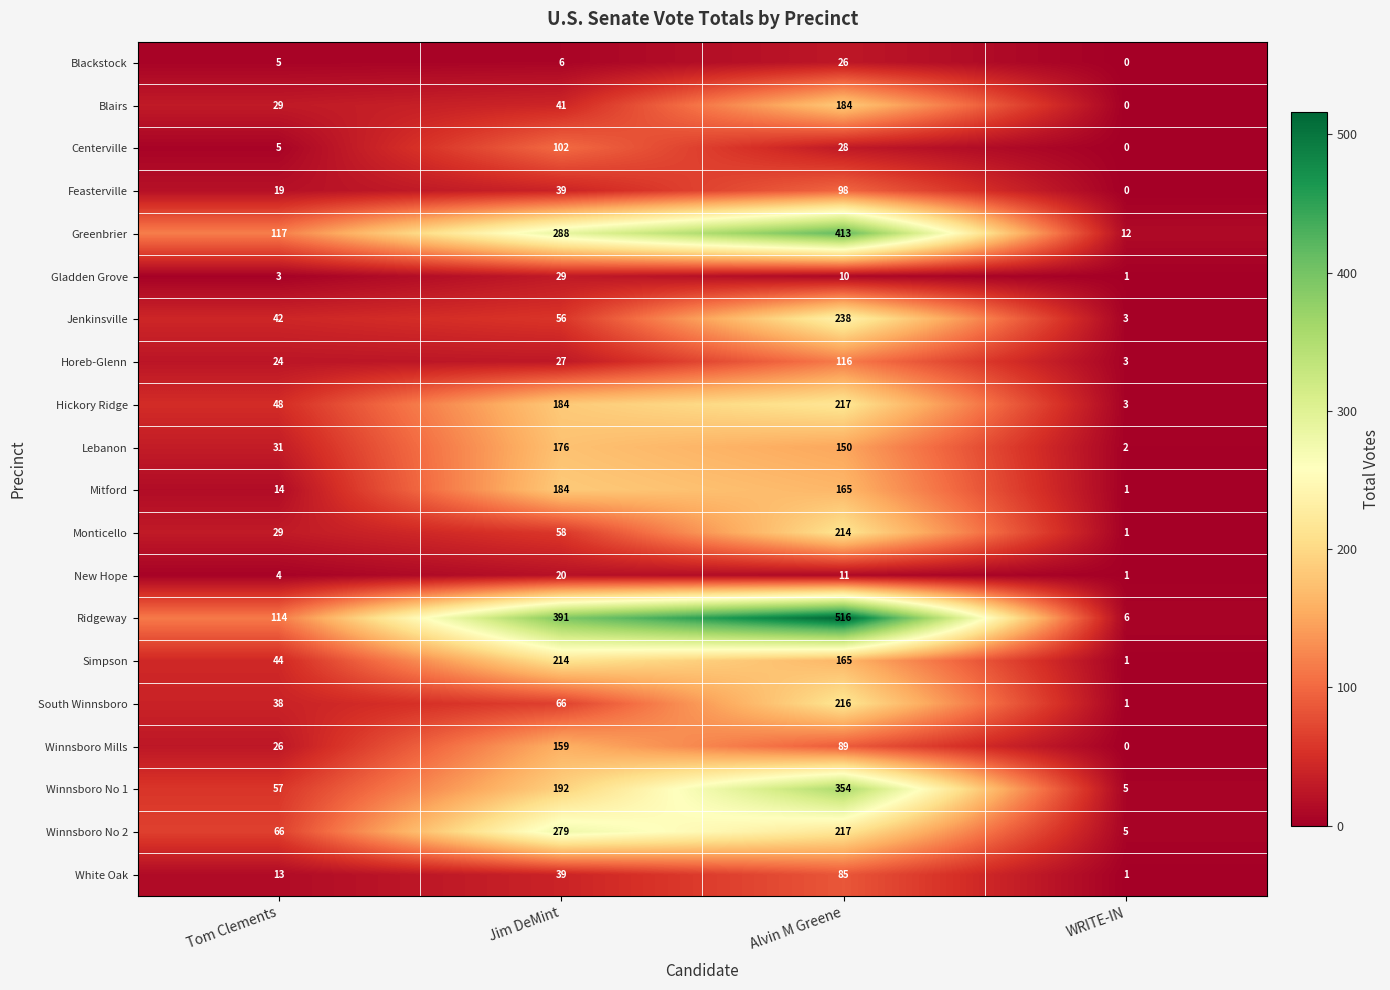

What is the spread (max minus min) of values at Alvin M Greene?

506